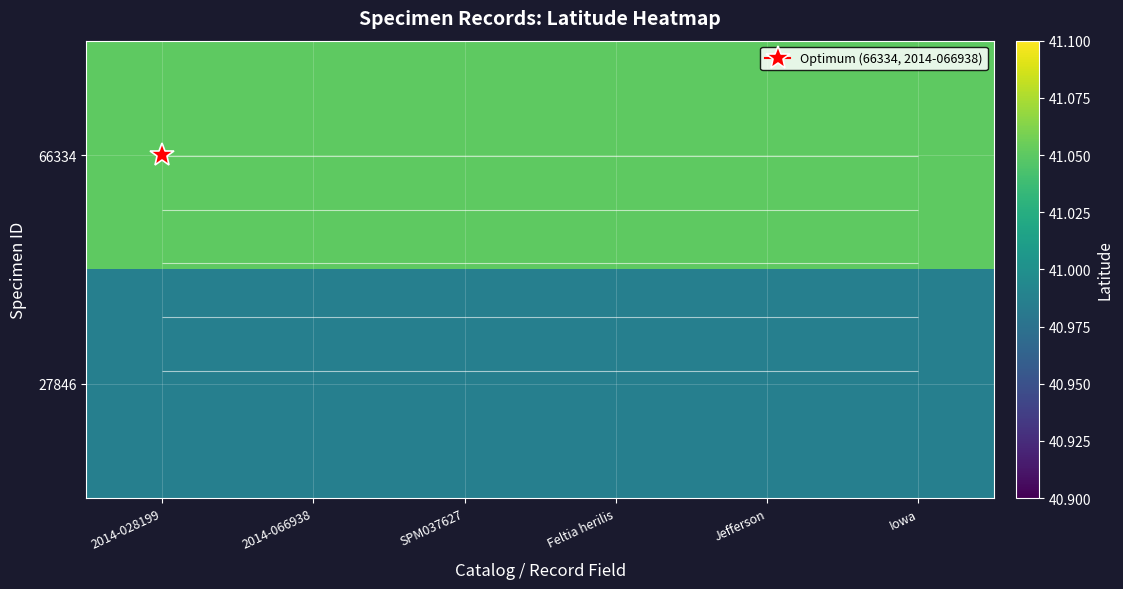

What is the highest value of the 27846 series?

41.0